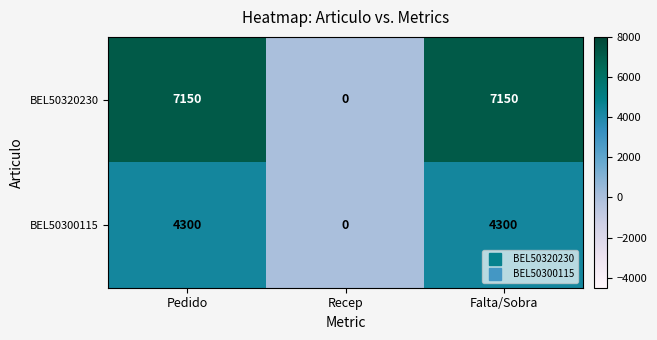

What is the sum of all BEL50320230 values?

14300